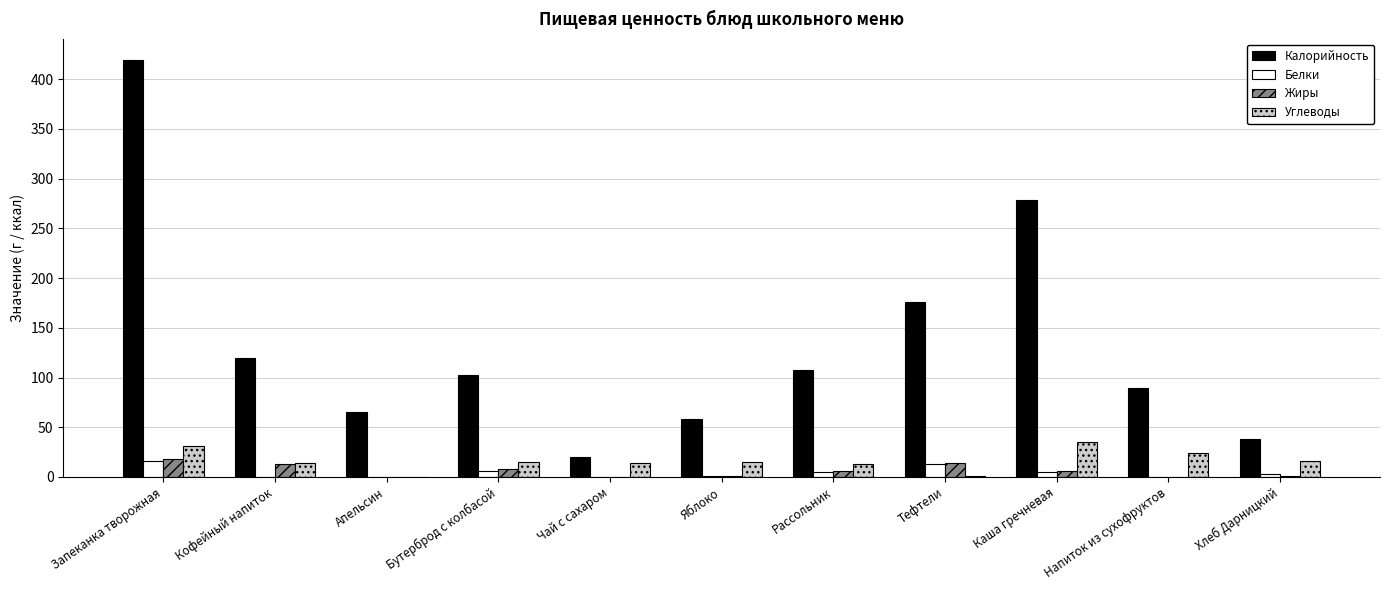

Where is Калорийность nearest to the value 219?

Тефтели